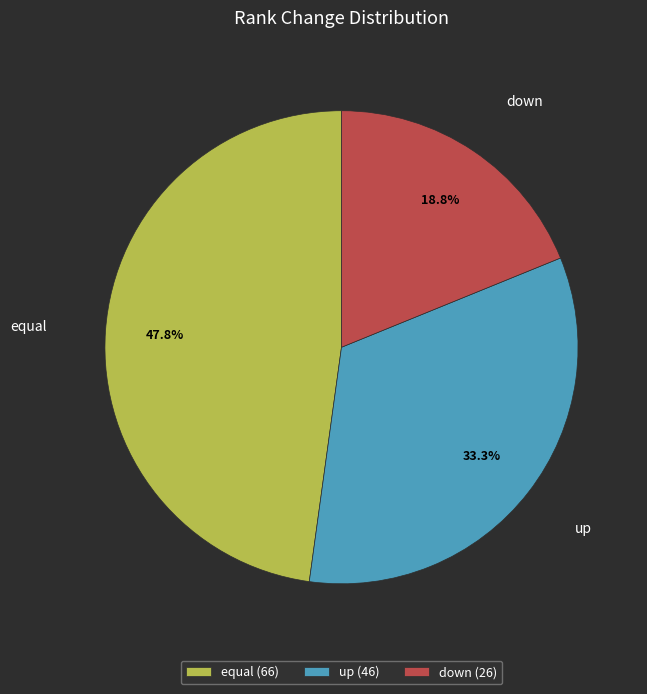

Which slice is the largest?

equal